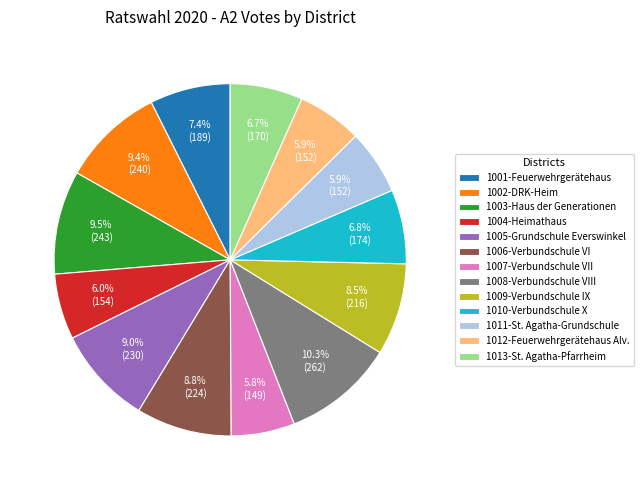

To the nearest percent, what is the average slice percentage?

8%